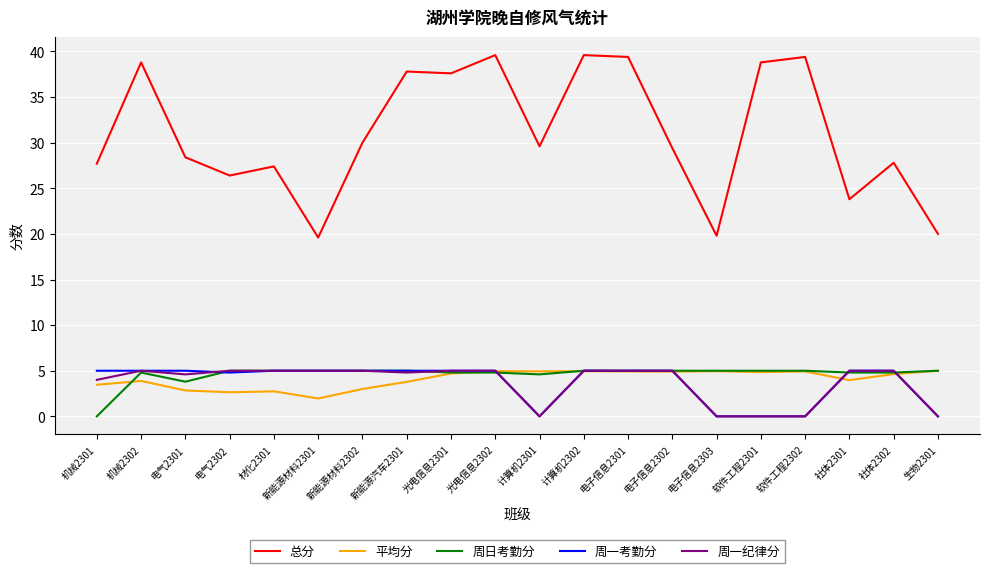

What is the sum of all 总分 values?

620.9